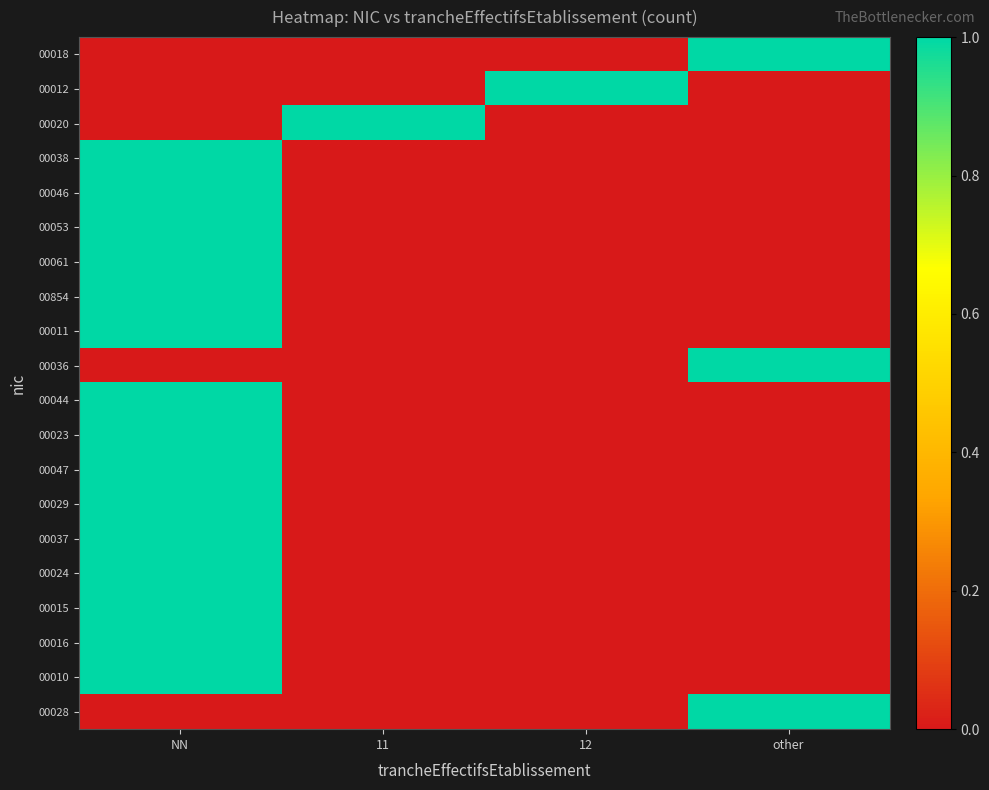

Which label corresponds to the largest value in the chart?

other